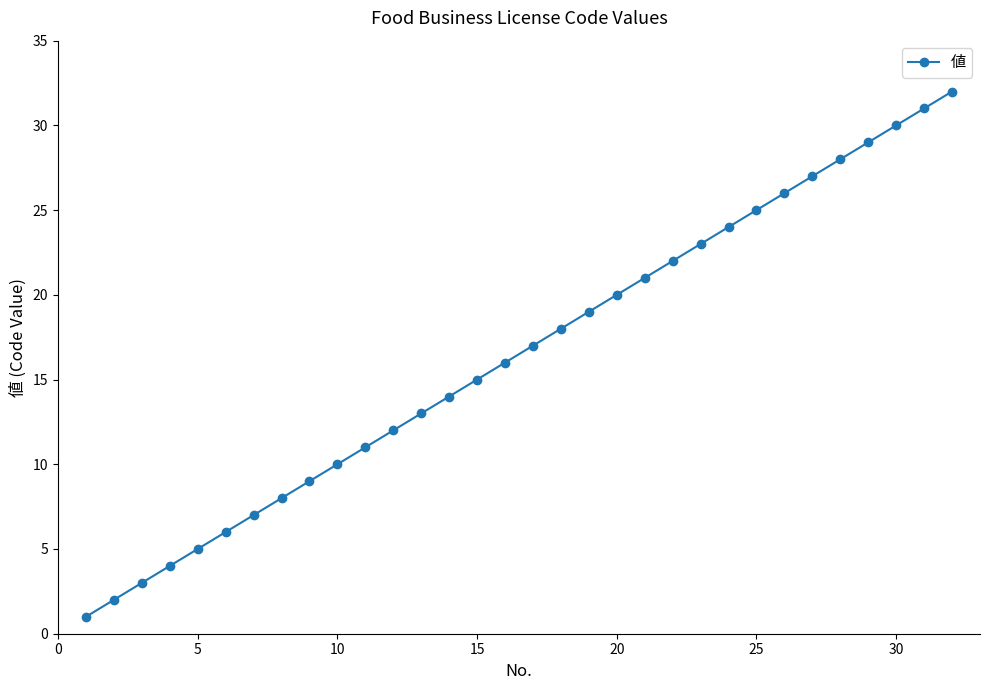

Is this an area chart (filled region under the line)?

No